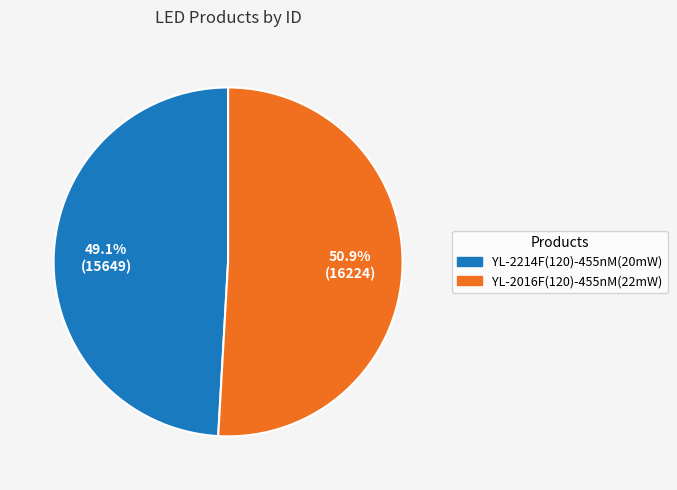

Which has a higher value, YL-2214F(120)-455nM(20mW) or YL-2016F(120)-455nM(22mW)?

YL-2016F(120)-455nM(22mW)